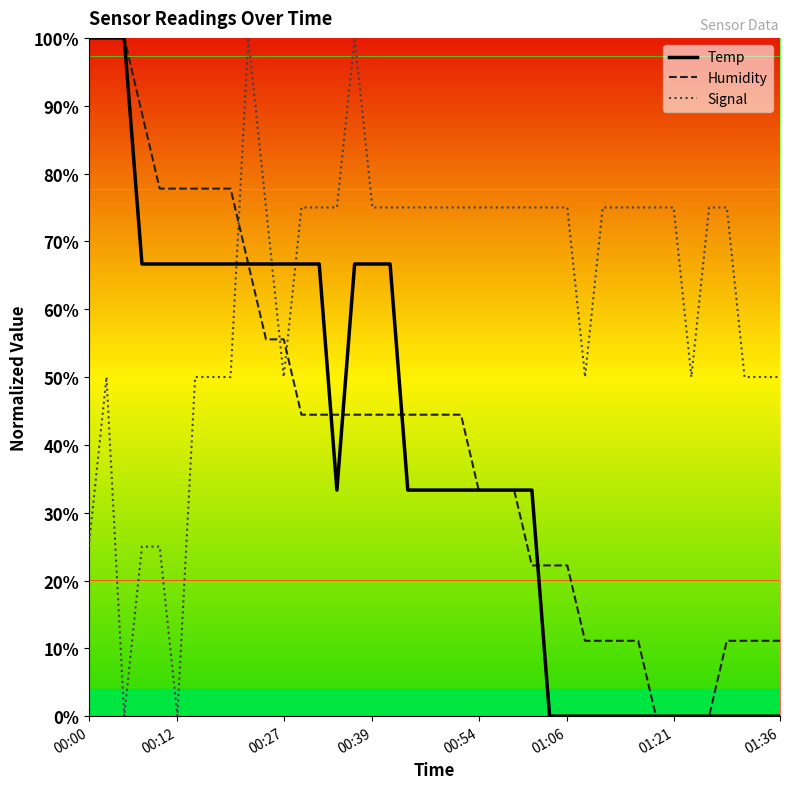

Does the chart have visible grid lines?

No